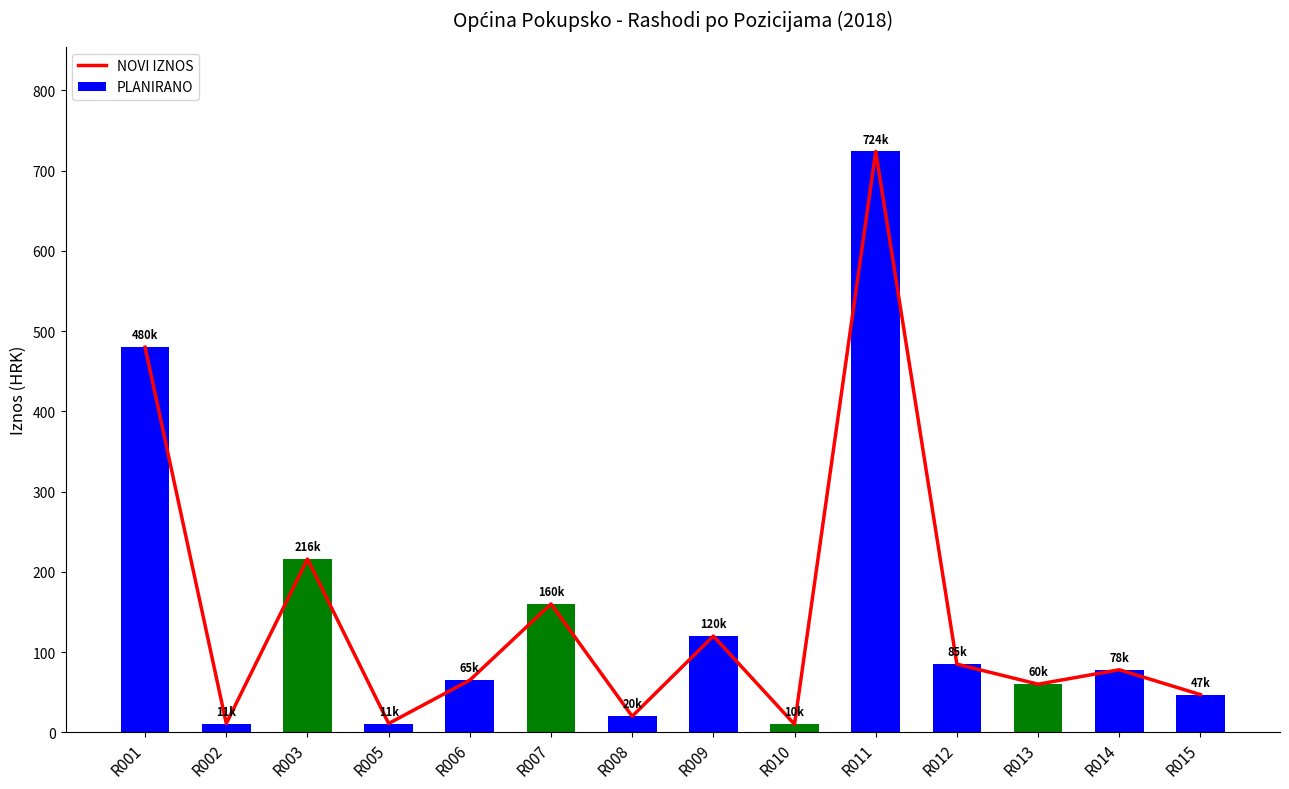

What are all the series names shown in the legend?

NOVI IZNOS, PLANIRANO